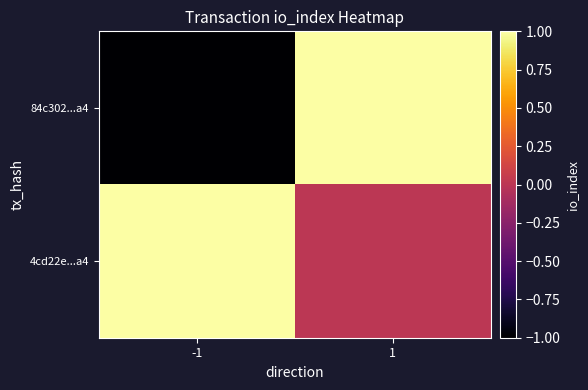

Which series changed the most between -1 and 1?

84c302...a4